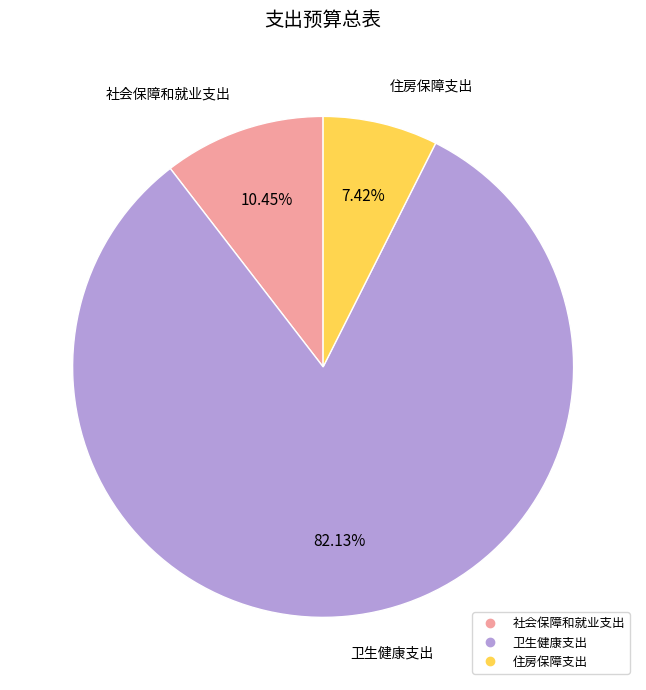

Which category accounts for the majority?

卫生健康支出